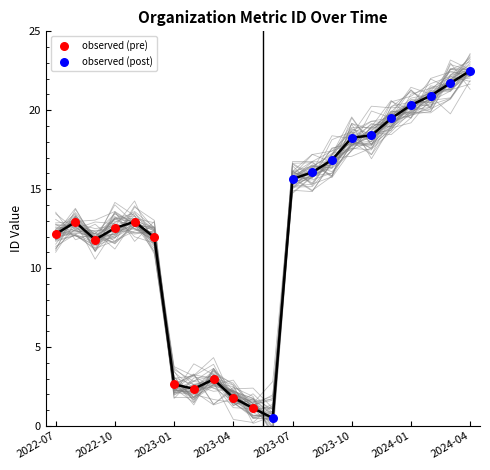

Which series has the largest Y range (max minus min)?

observed (post)